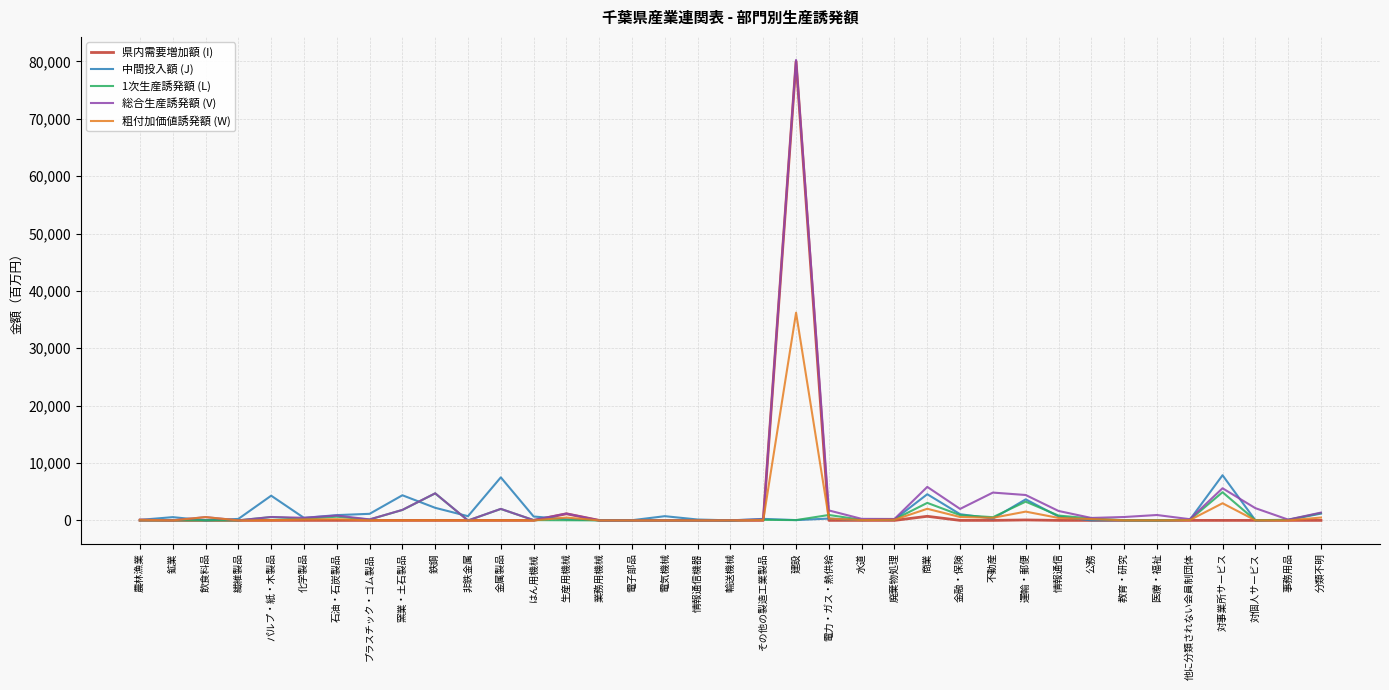

What is the spread (max minus min) of values at 不動産?

4847.9